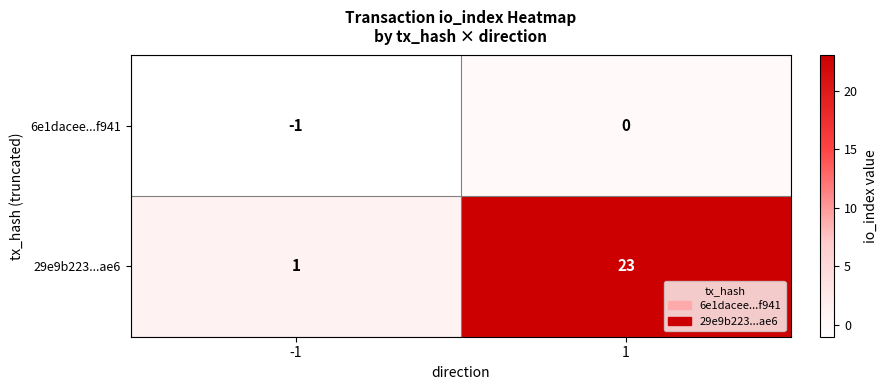

What is the spread (max minus min) of values at 1?

23